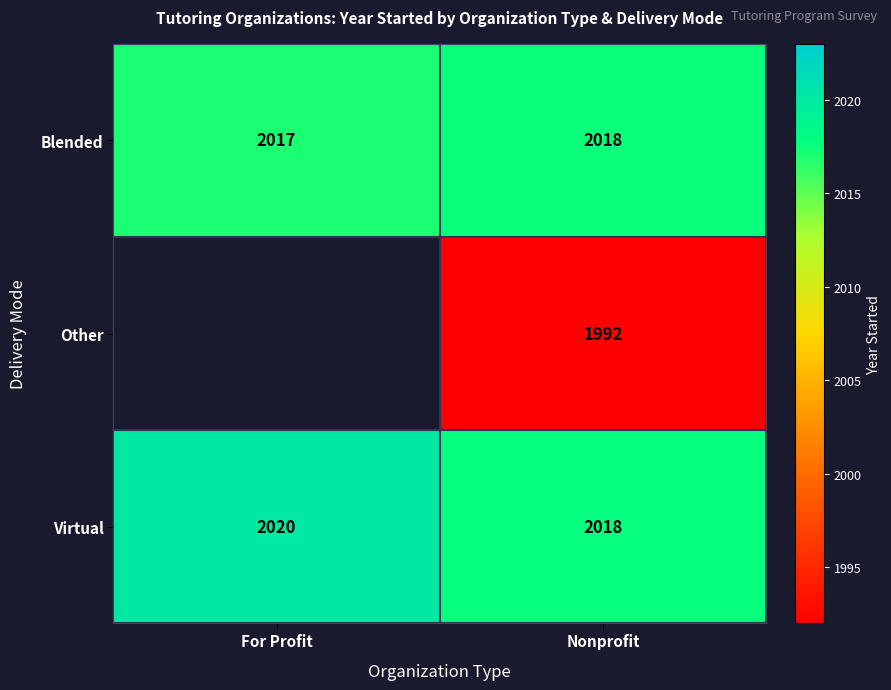

What is the sum of all Blended values?

4035